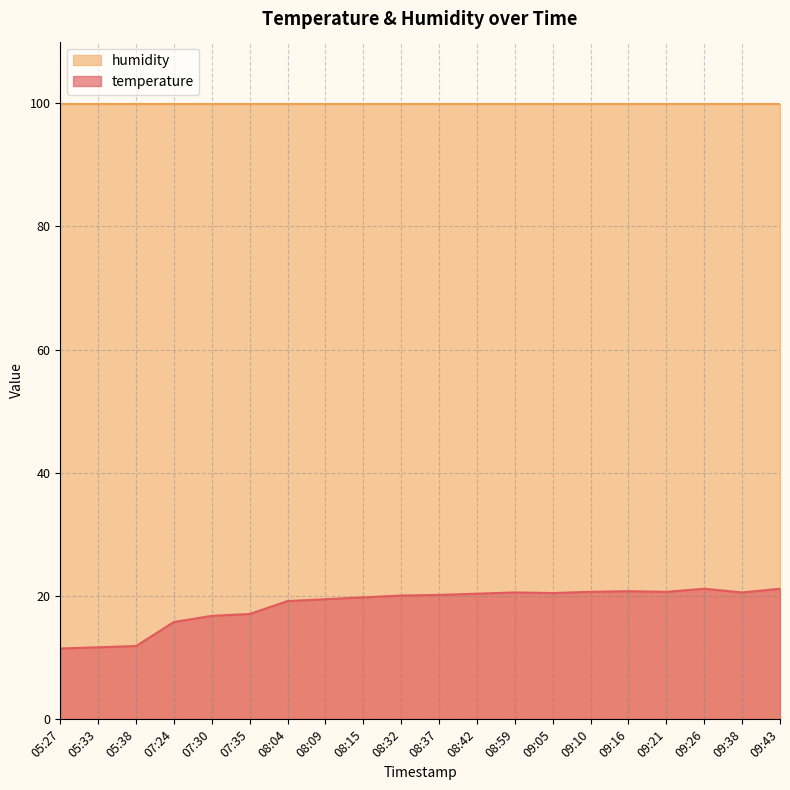

How many lines are shown in the chart?

2